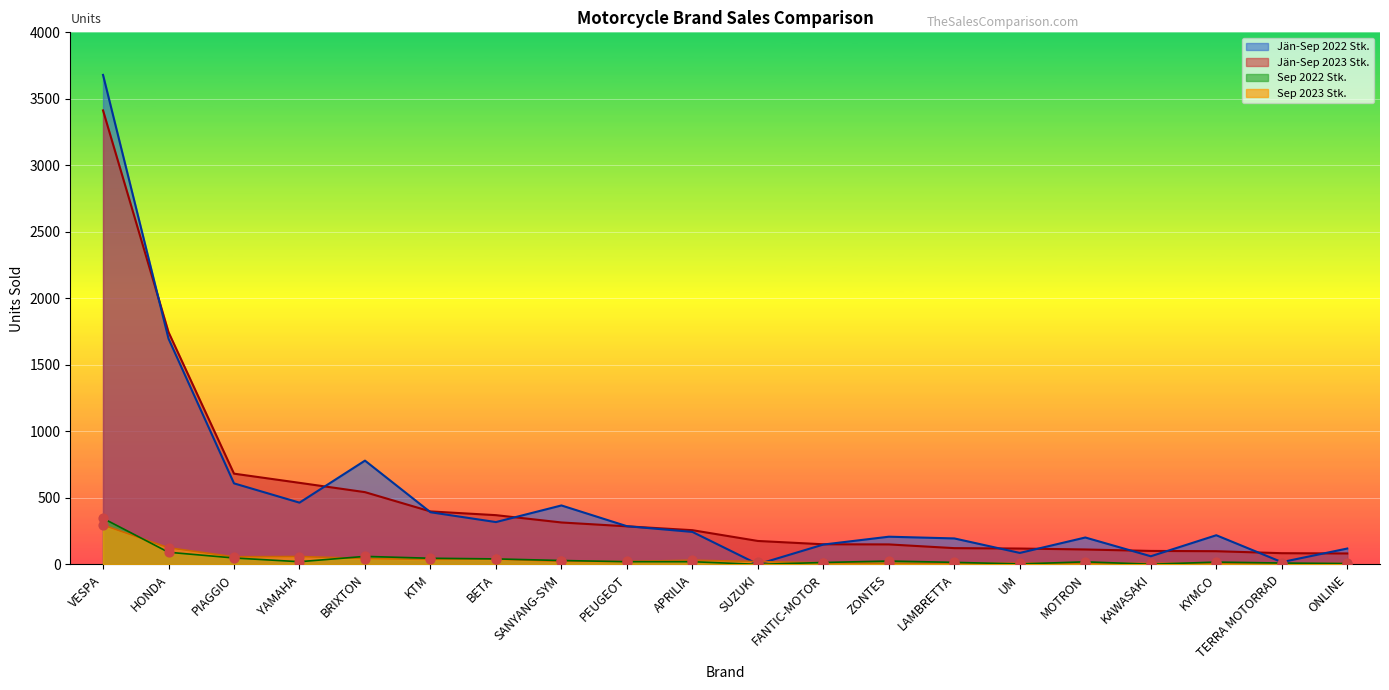

At how many categories does at least one series exceed 481?

5